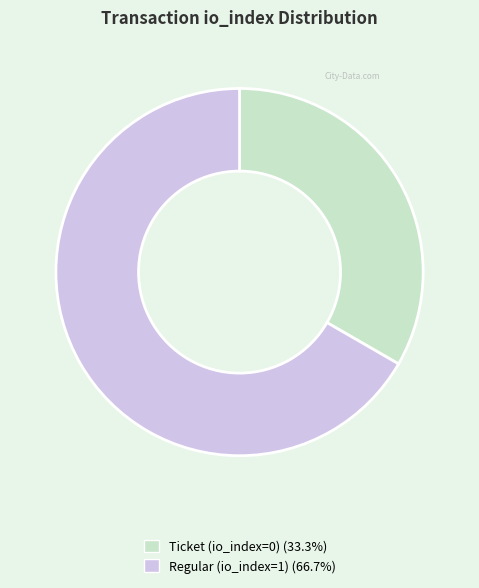

What is the largest slice in the pie chart?

Regular (io_index=1)